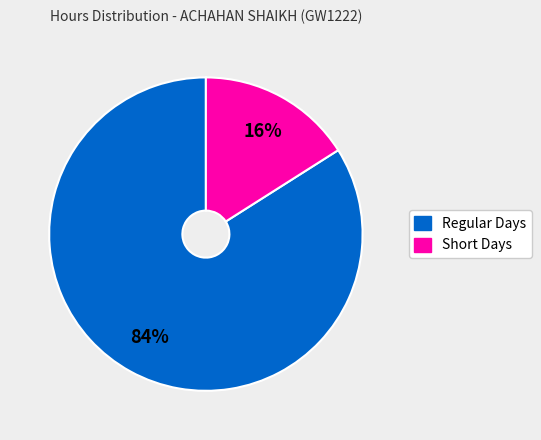

Is there a majority slice in this chart?

Yes